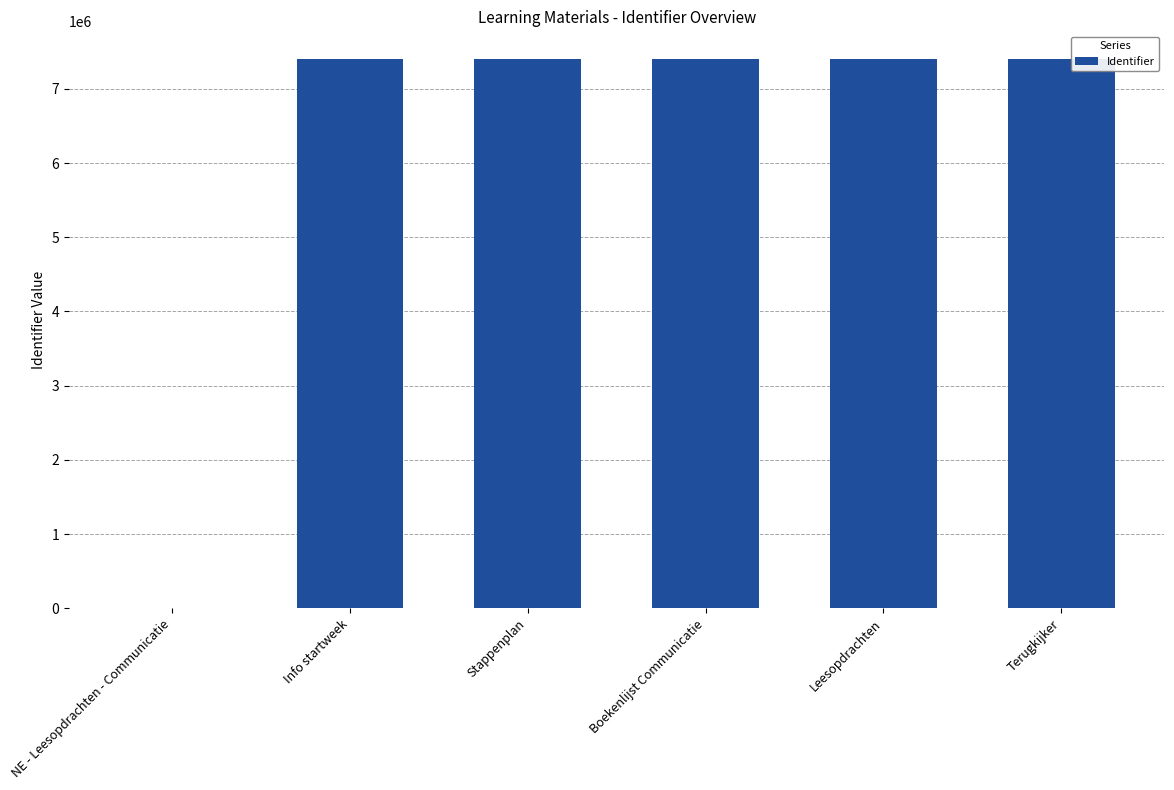

True or false: the data shows 7405606 at Terugkijker.

True